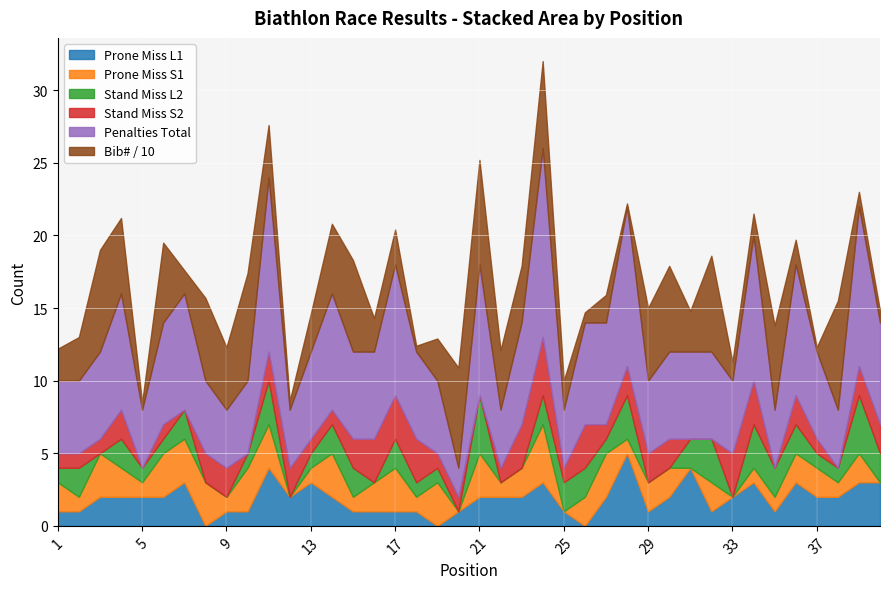

What is the sum of all Prone Miss S1 values?

70